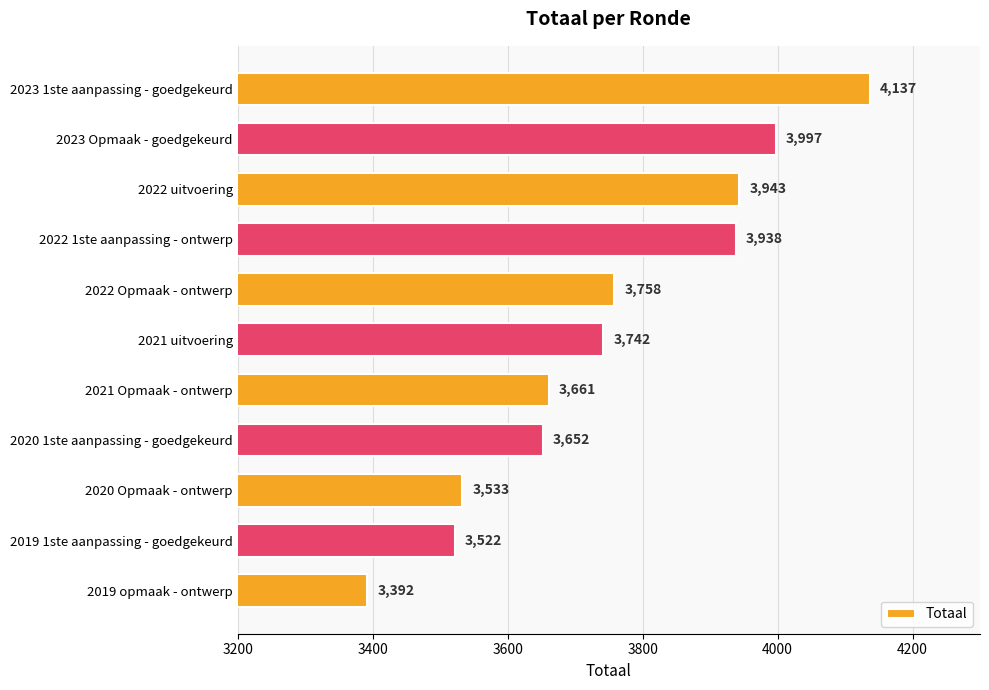

What is the sum of all values?

41275